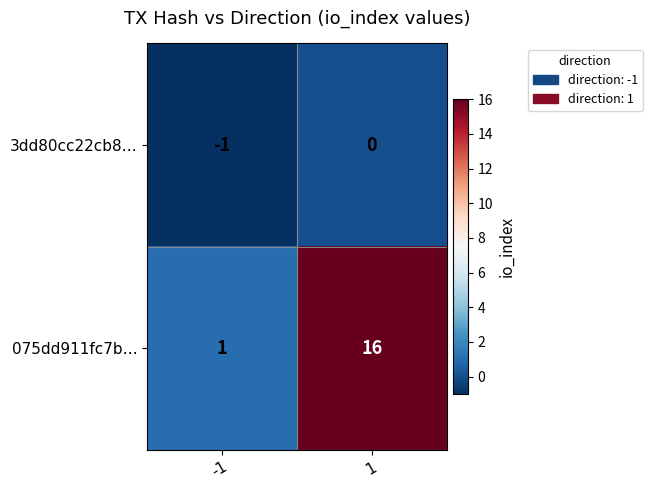

Which series changed the most between -1 and 1?

075dd911fc7b…